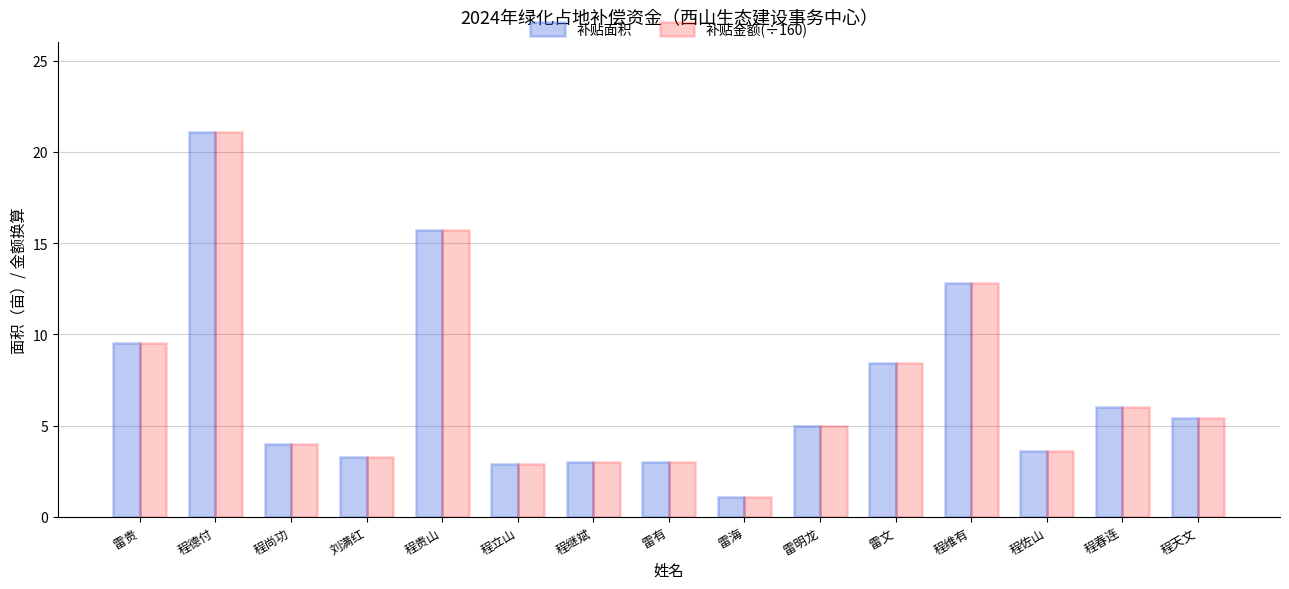

The value of 补贴金额(÷160) at 程维有 is 18.5. True or false?

False